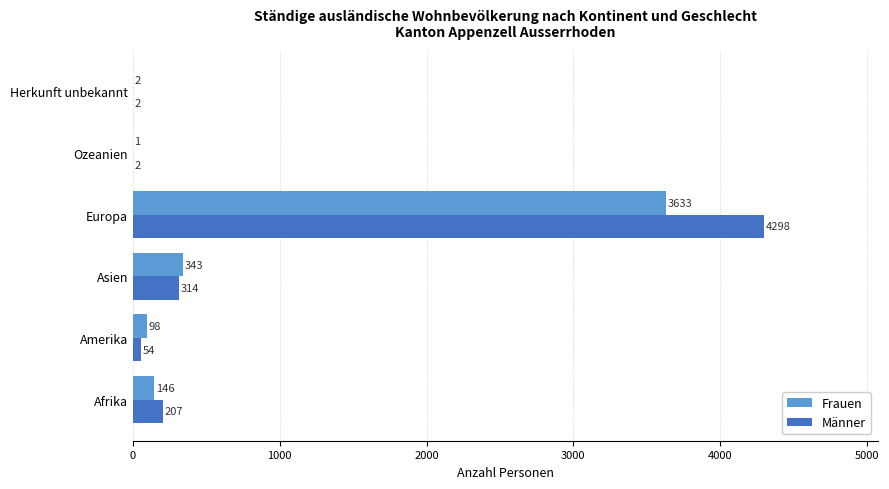

The value of Frauen at Europa is 3633. True or false?

True